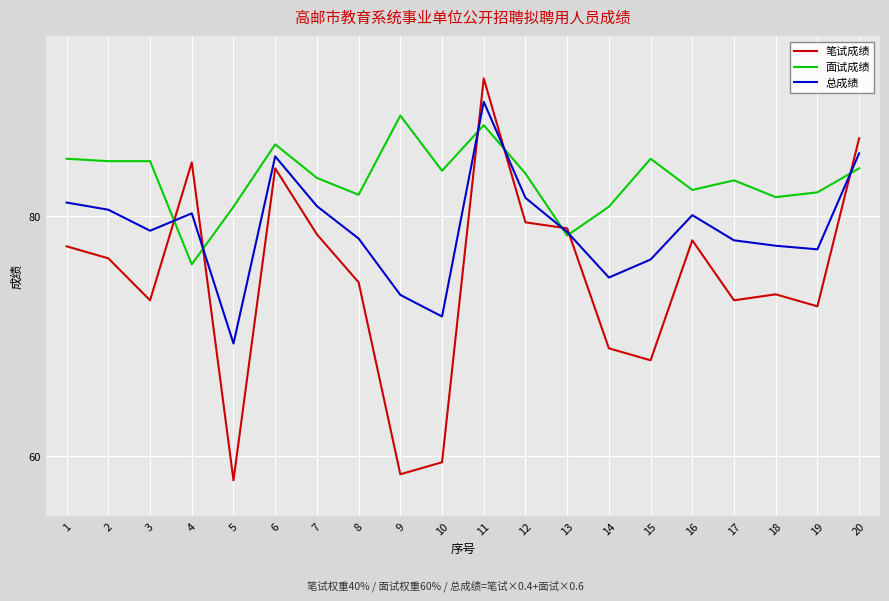

What is the difference between the maximum and second lowest values in the 面试成绩 series?

10.0